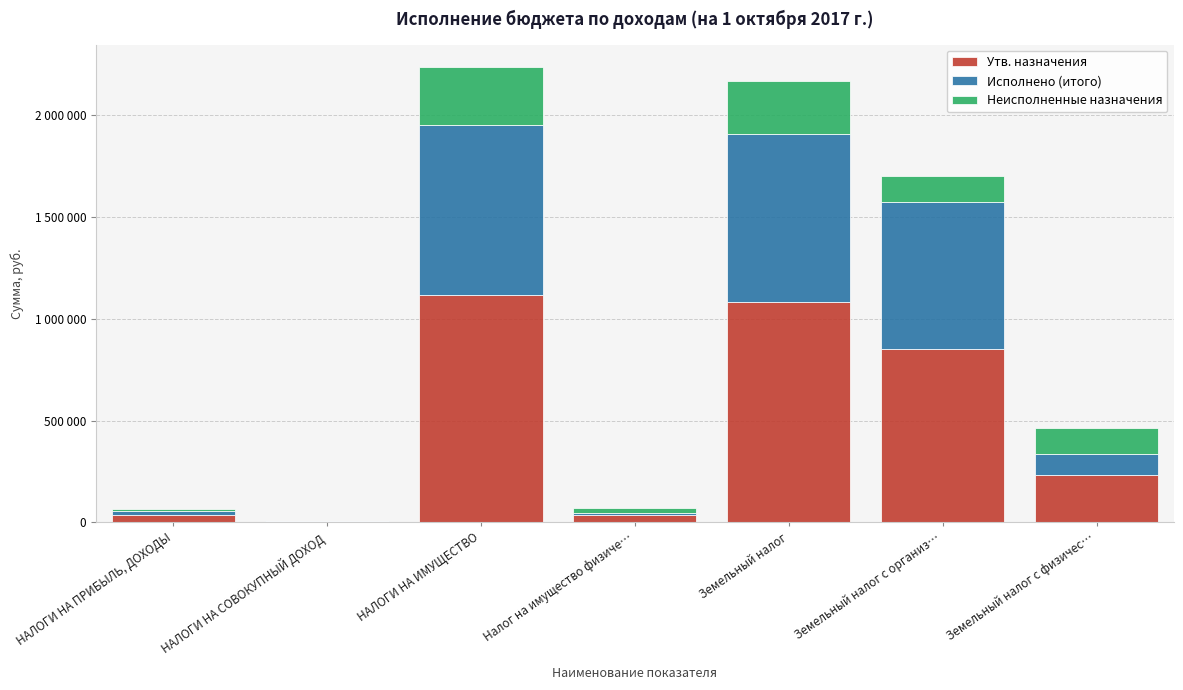

List the series in order of their peak value, lowest first.

Неисполненные назначения, Исполнено (итого), Утв. назначения